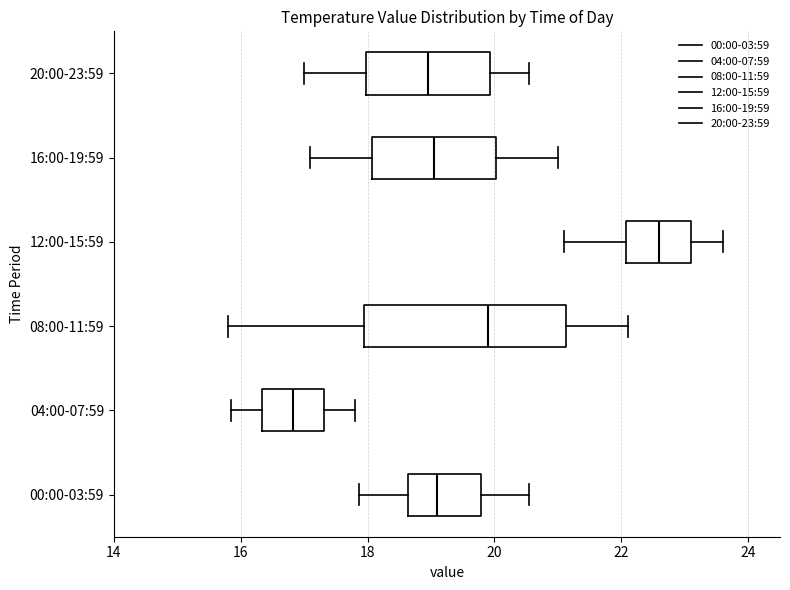

Comparing the boxes themselves (not the whiskers), which one is the widest?

08:00-11:59